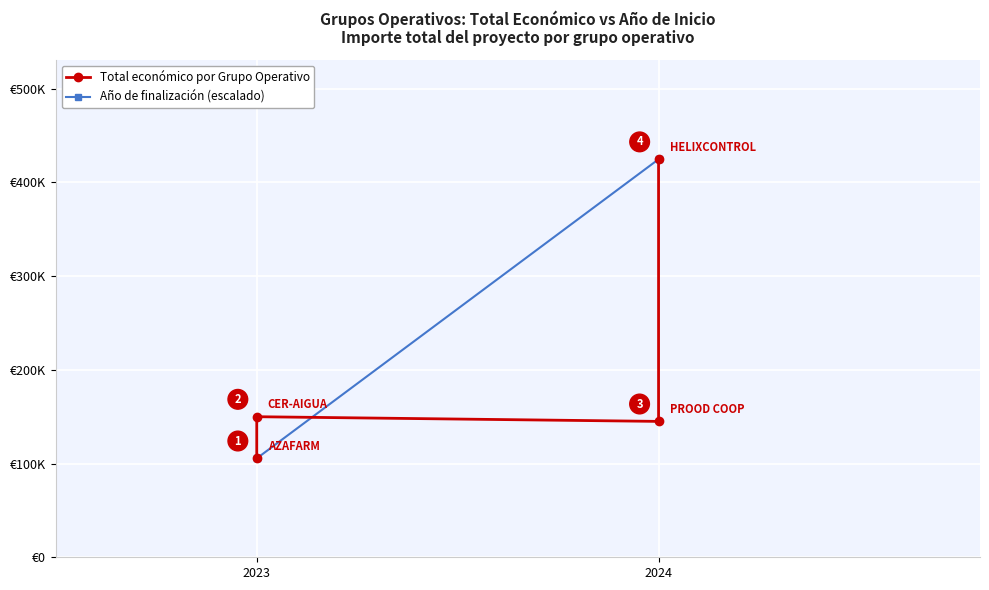

Which category has the lowest value in the Año de finalización (escalado) series?

2023